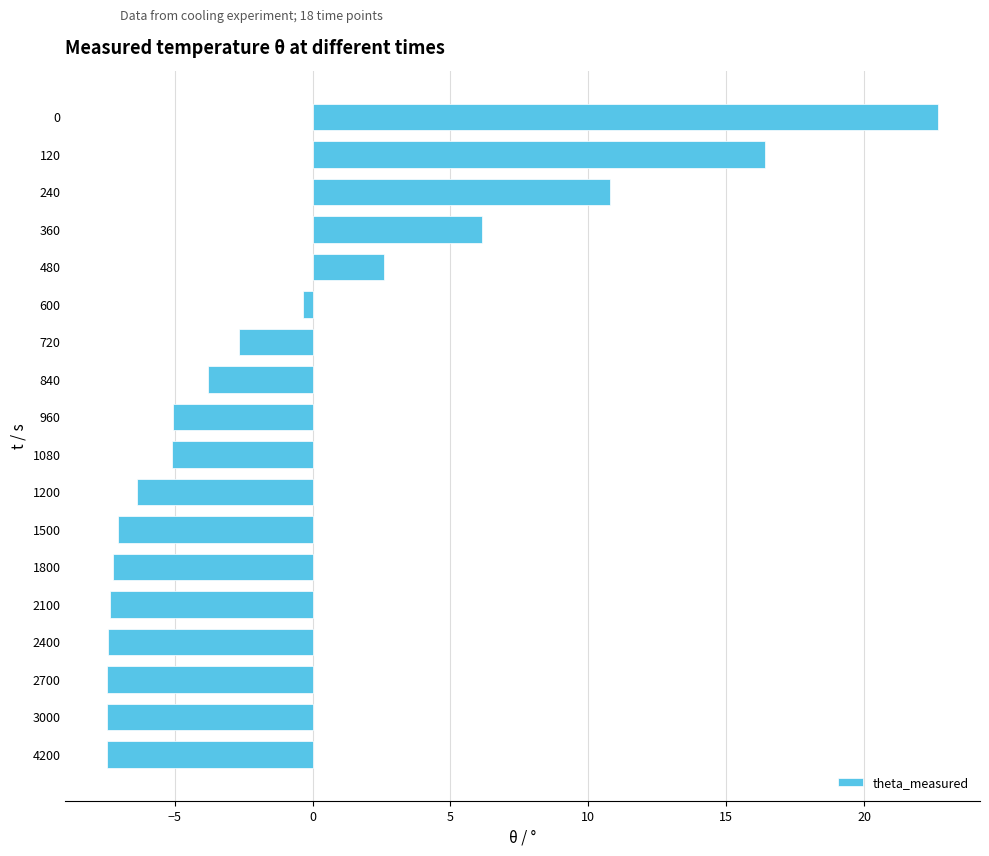

Are the bars horizontal?

Yes